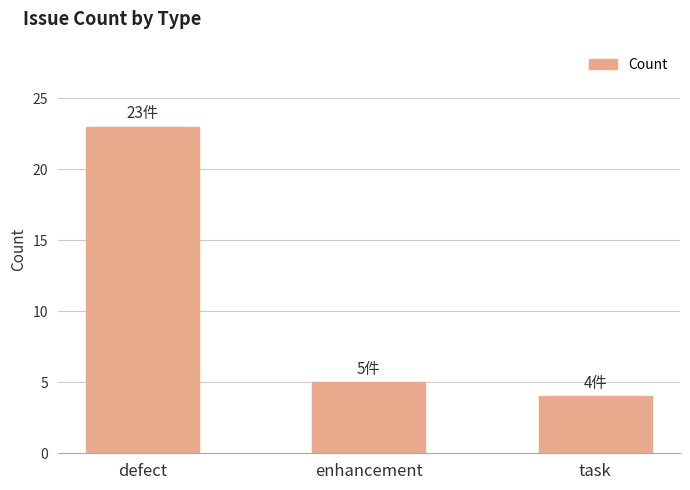

Between defect and task, which is larger?

defect